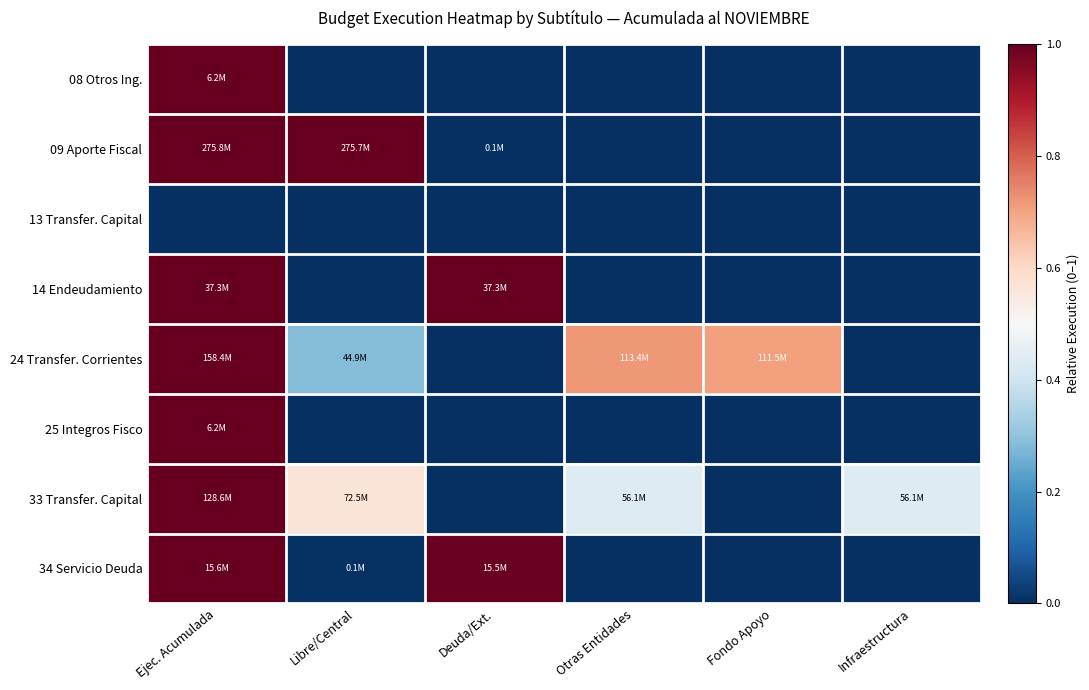

Between Deuda/Ext. and Infraestructura, which is larger?

Deuda/Ext.